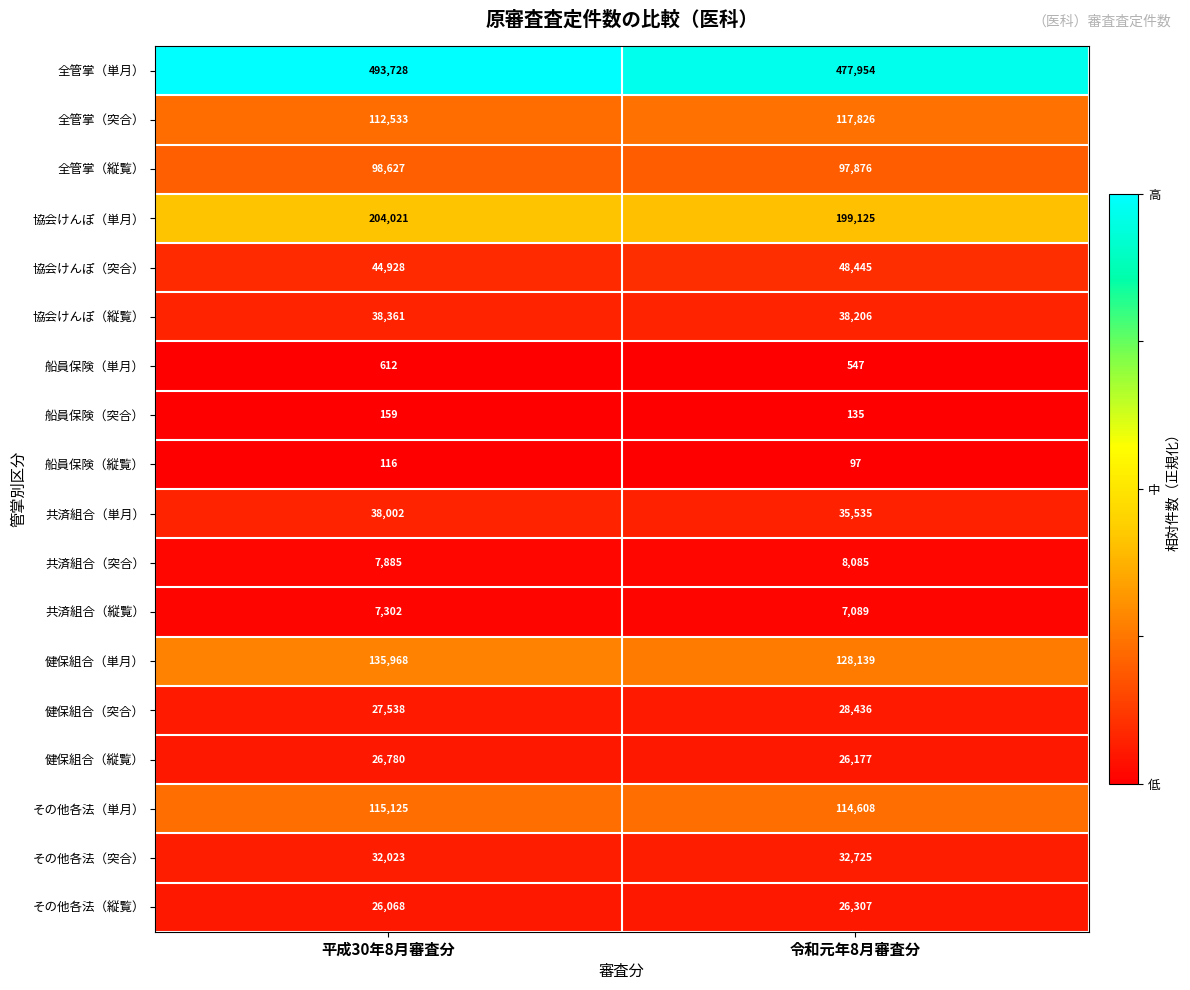

True or false: 健保組合（縦覧） has a value of 40091 at 令和元年8月審査分.

False